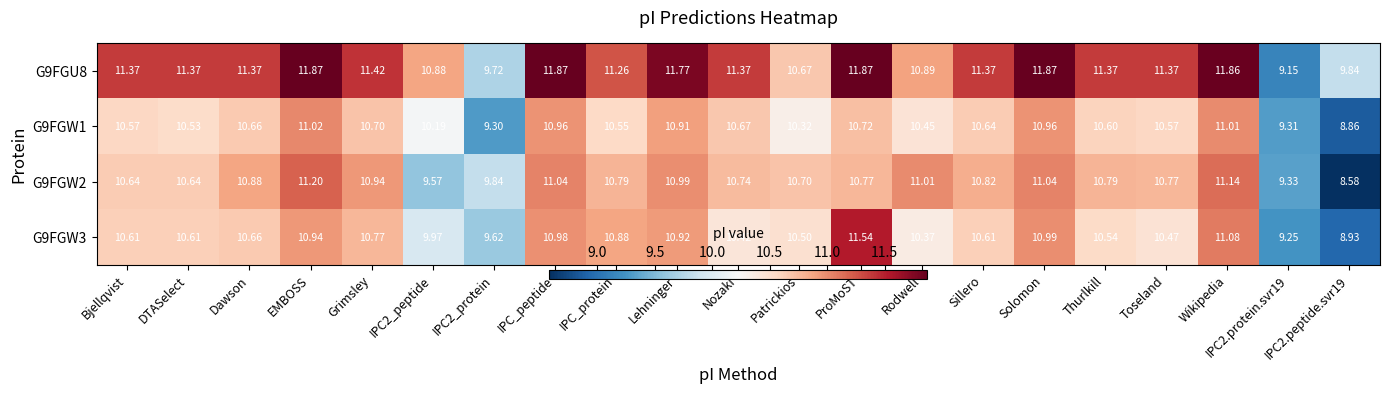

At which label does G9FGW3 first exceed 10?

Bjellqvist